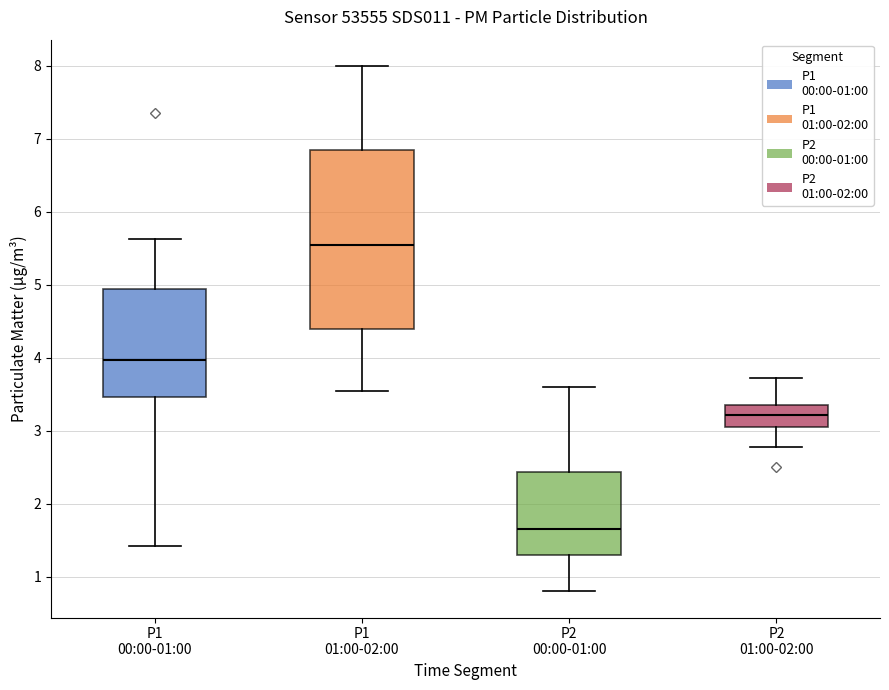

Reading left to right, read every box against the y-axis: the position of its median line, the range the box covers, and the ends of its whiskers. The values are not printed on the chart, so give them approximately, as read against the axis.

P1 00:00-01:00: median 4.0, box 3.5 to 4.9, whiskers 1.4 to 5.6
P1 01:00-02:00: median 5.6, box 4.4 to 6.9, whiskers 3.6 to 8.0
P2 00:00-01:00: median 1.7, box 1.3 to 2.4, whiskers 0.8 to 3.6
P2 01:00-02:00: median 3.2, box 3.0 to 3.4, whiskers 2.8 to 3.7